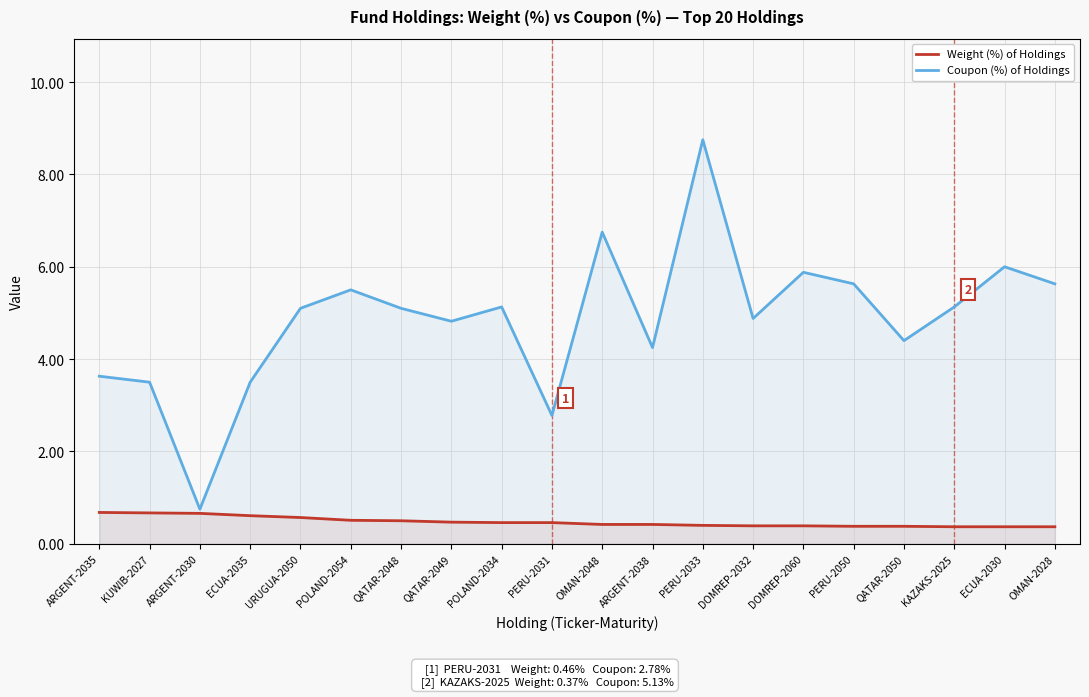

Where is Coupon (%) of Holdings nearest to the value 4?

ARGENT-2038